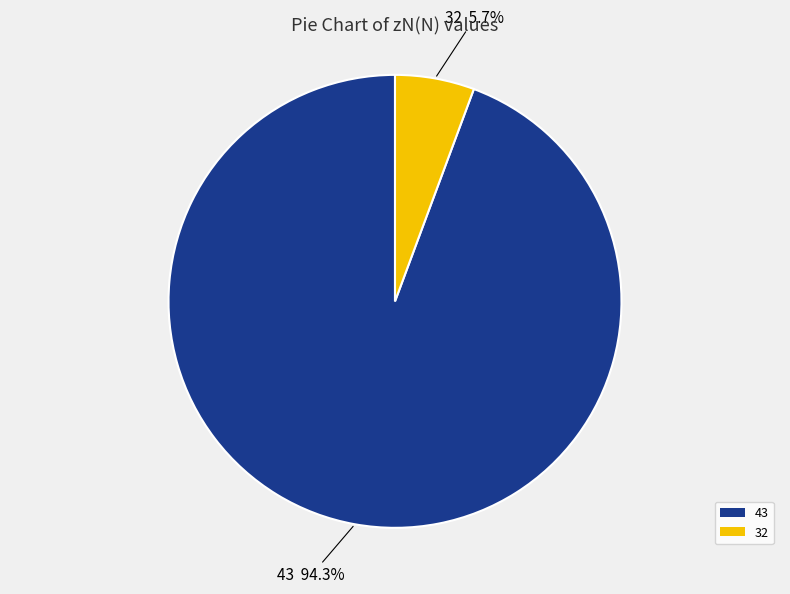

Between 32 and 43, which is larger?

43